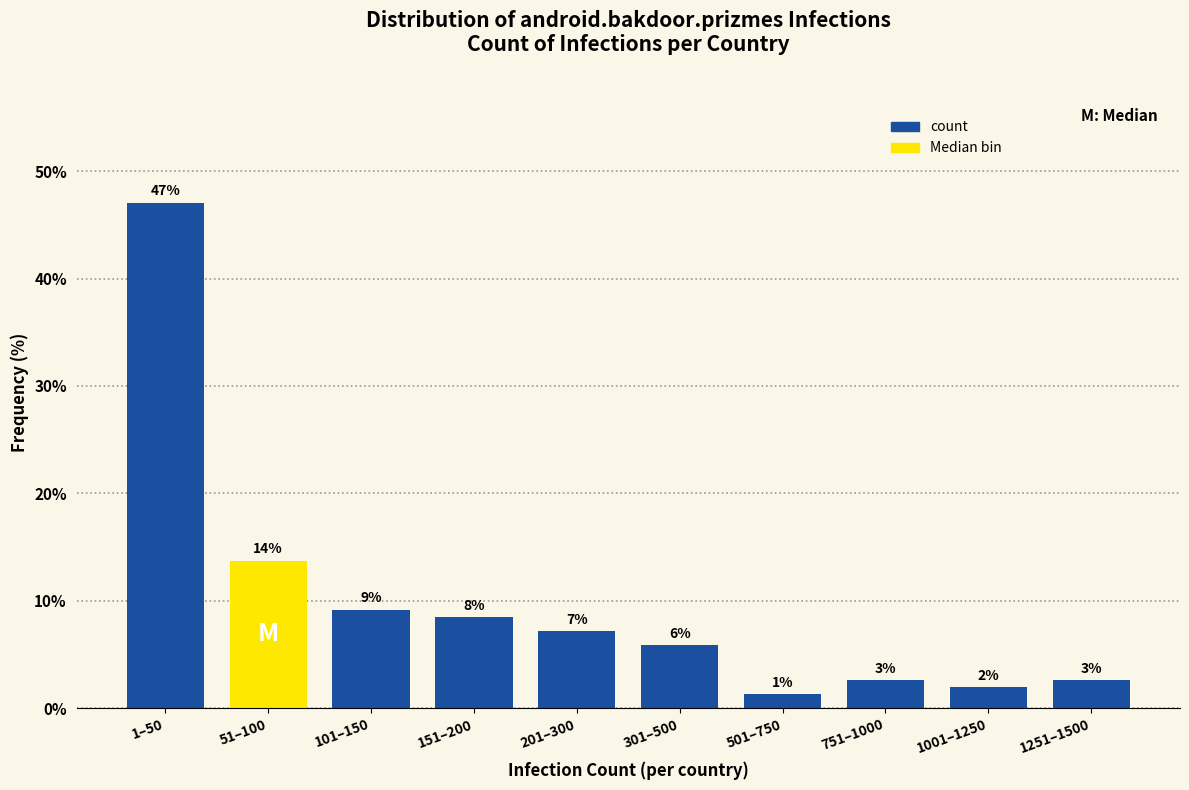

Are the bars horizontal?

No